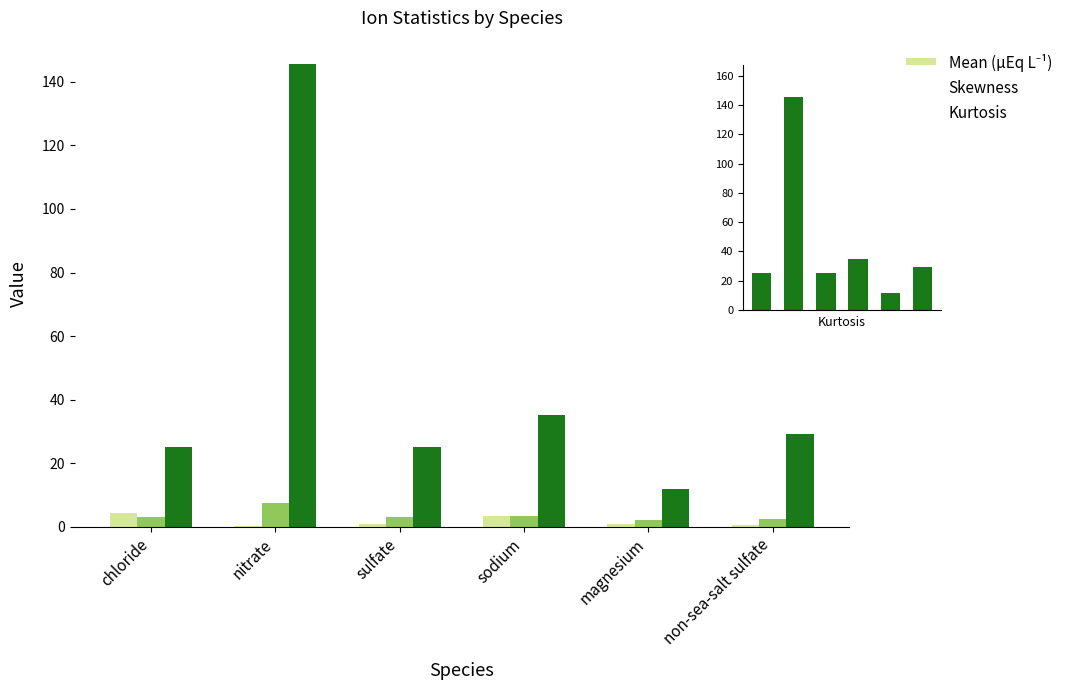

What are all the series names shown in the legend?

Mean (µEq L⁻¹), Skewness, Kurtosis